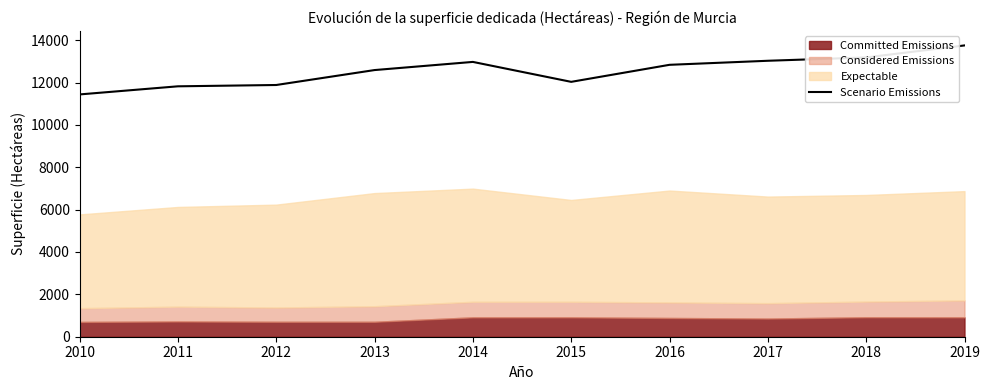

True or false: the data shows 11820 at 2011.

True